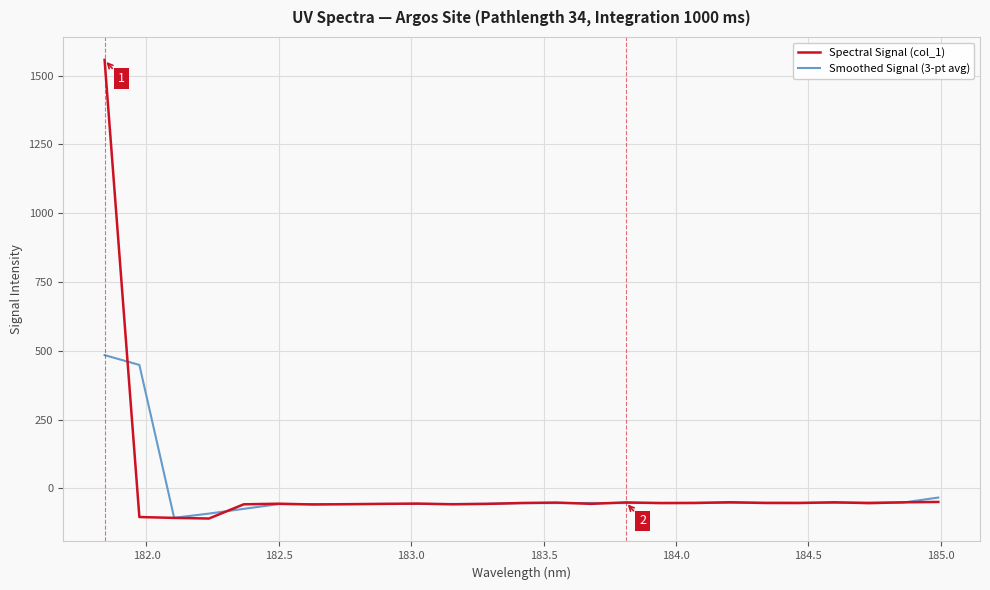

Which series has the widest spread of values?

Spectral Signal (col_1)